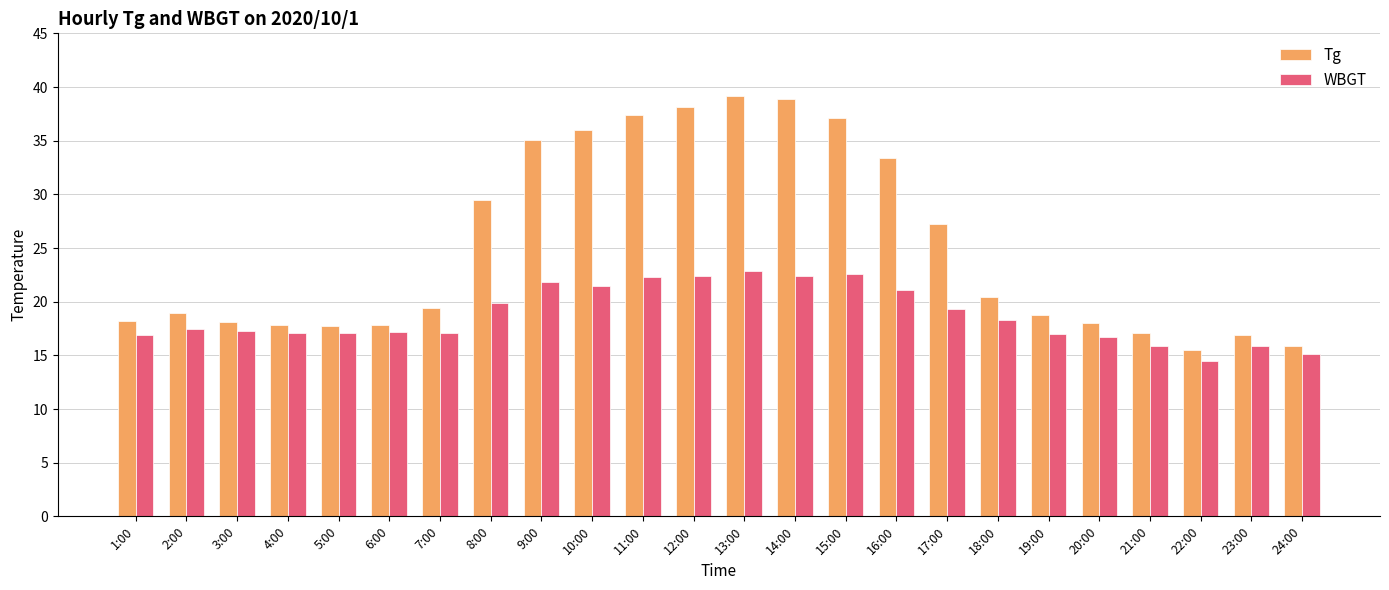

Read the Tg value at 12:00.

38.1